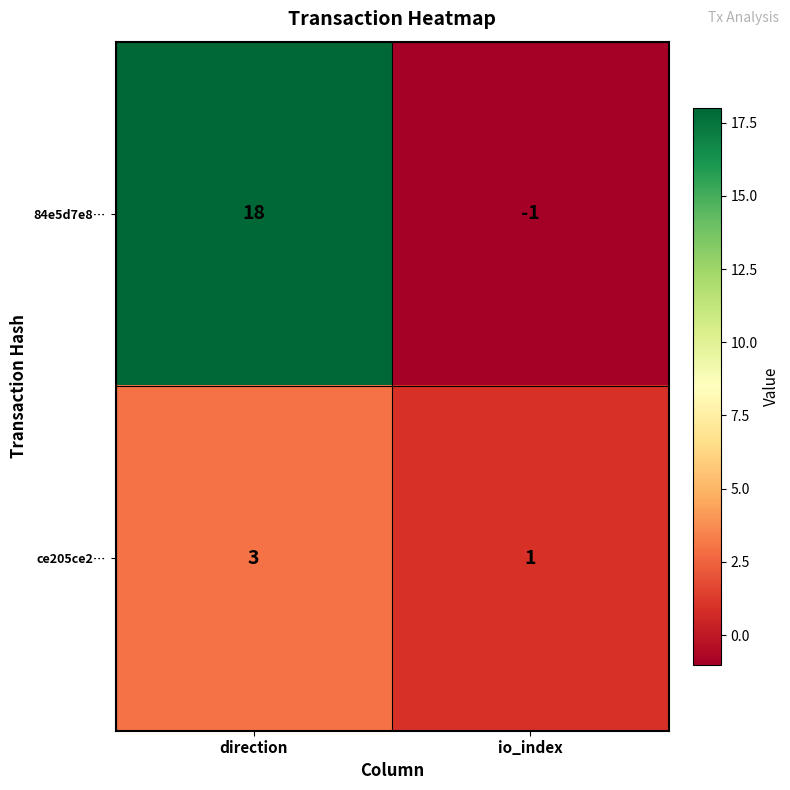

List the series in order of their peak value, highest first.

84e5d7e8…, ce205ce2…